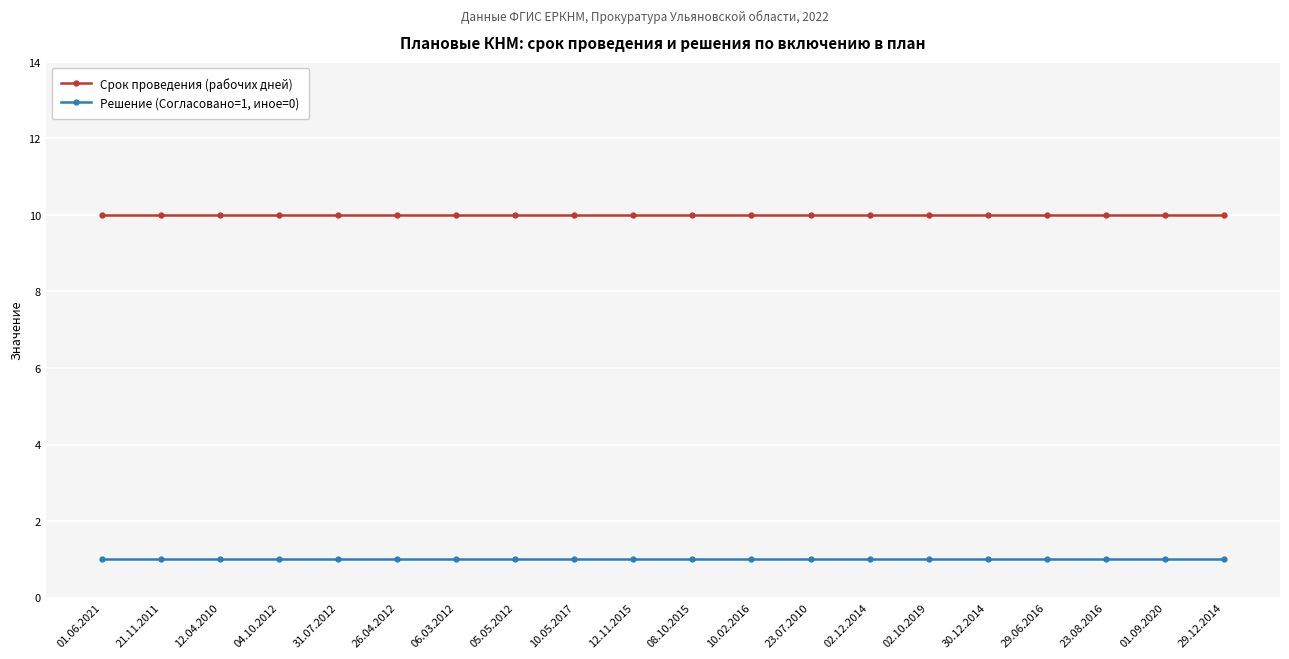

What is the spread (max minus min) of values at 29.12.2014?

9